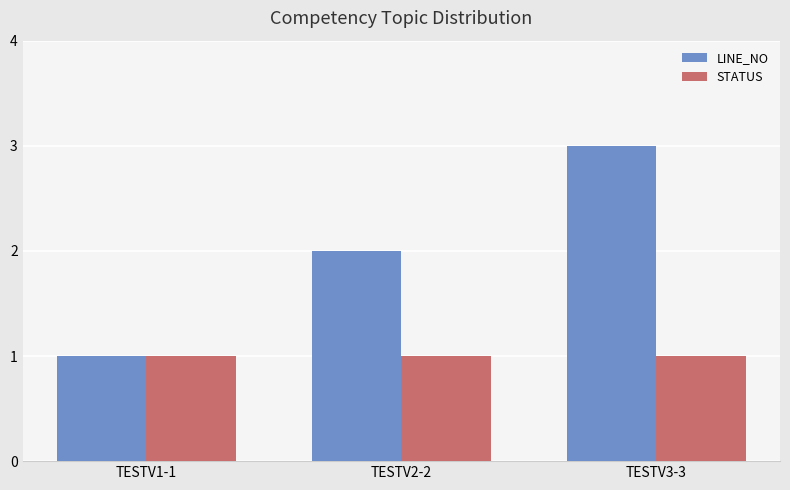

Which series has the largest total across all categories?

LINE_NO